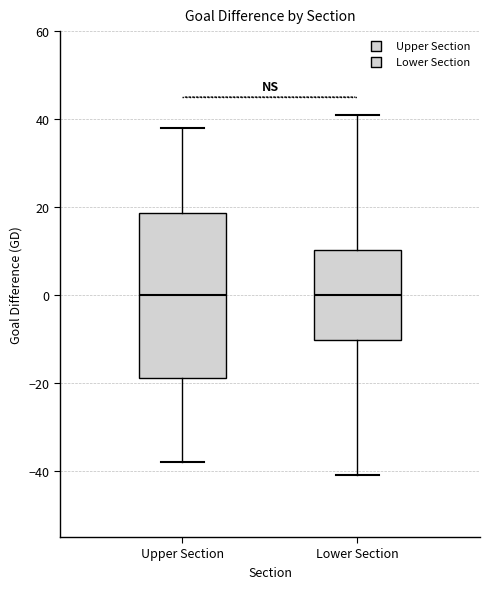

Where does the median line of the box for Upper Section sit on the y-axis? The values are not printed on the chart, so give them approximately, as read against the axis.

0